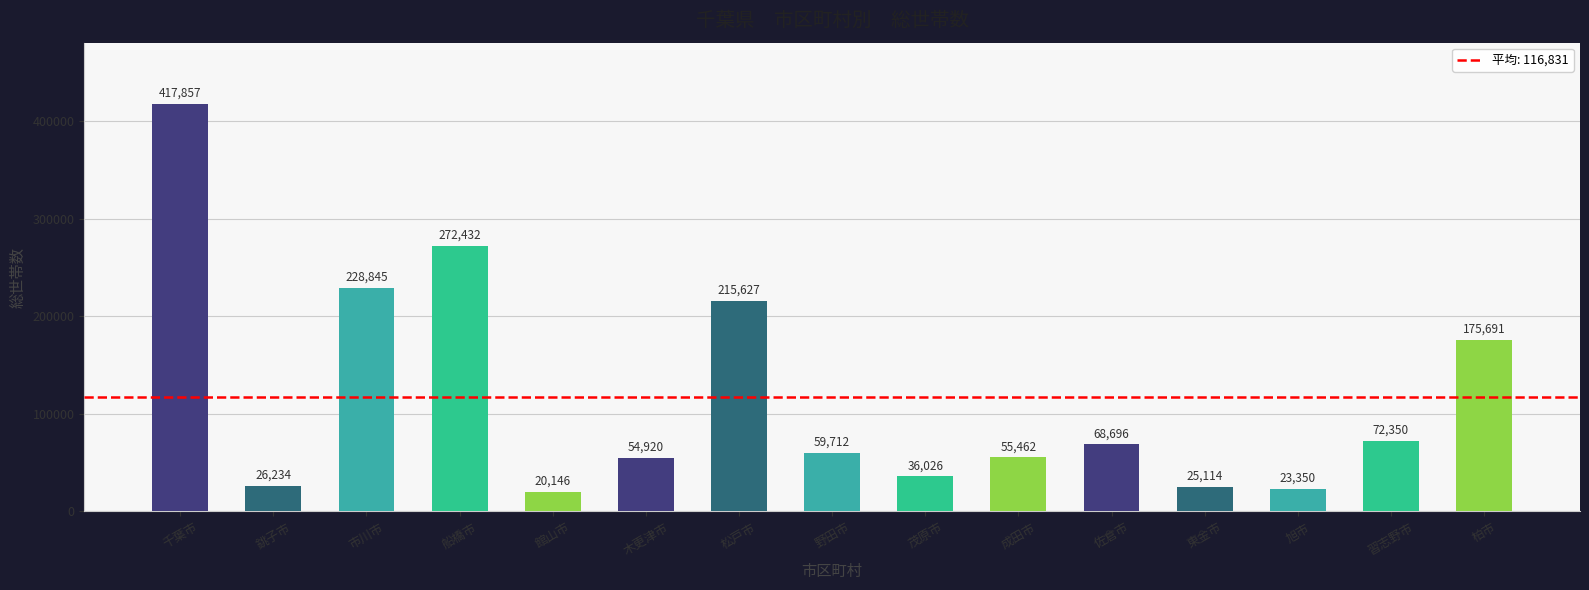

Approximately how many times larger is the value at 館山市 compared to 船橋市?

0.1